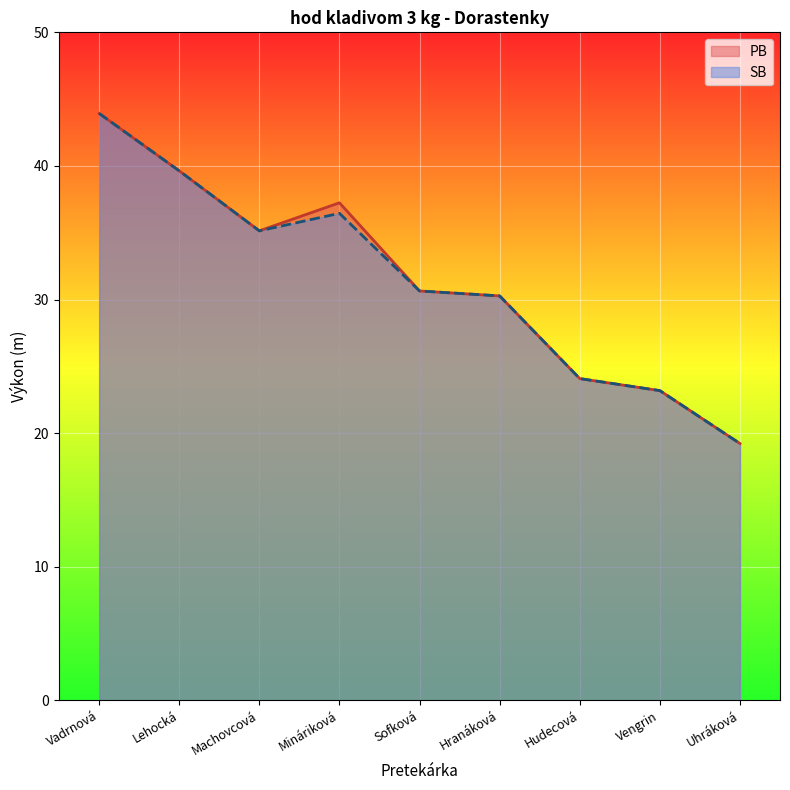

At which label does SB reach its minimum?

Uhráková